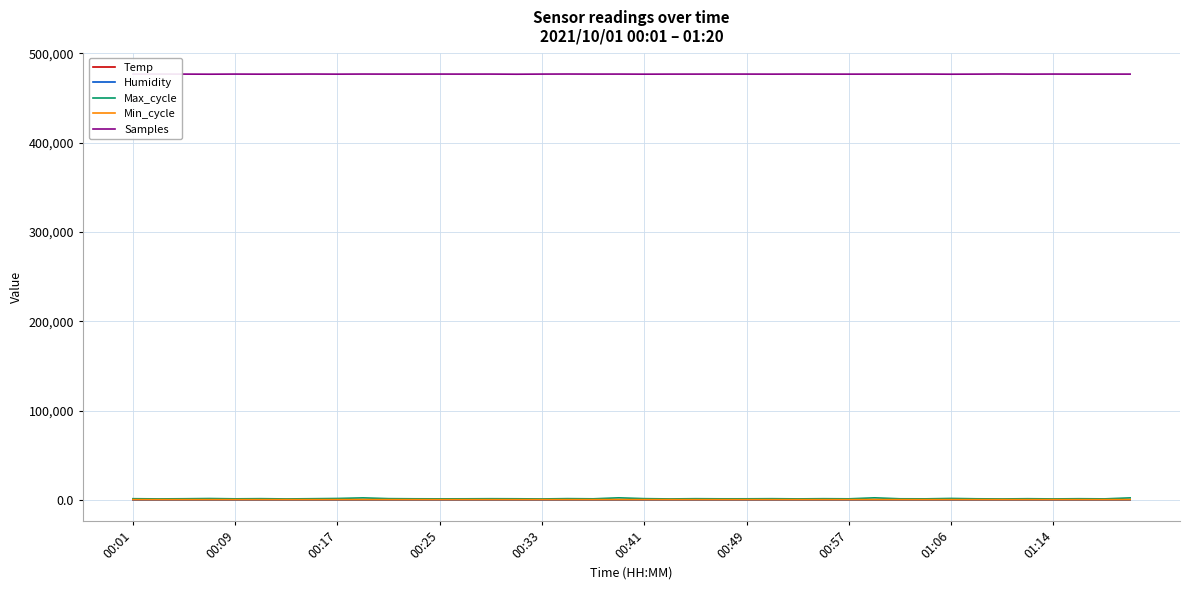

What are all the series names shown in the legend?

Temp, Humidity, Max_cycle, Min_cycle, Samples